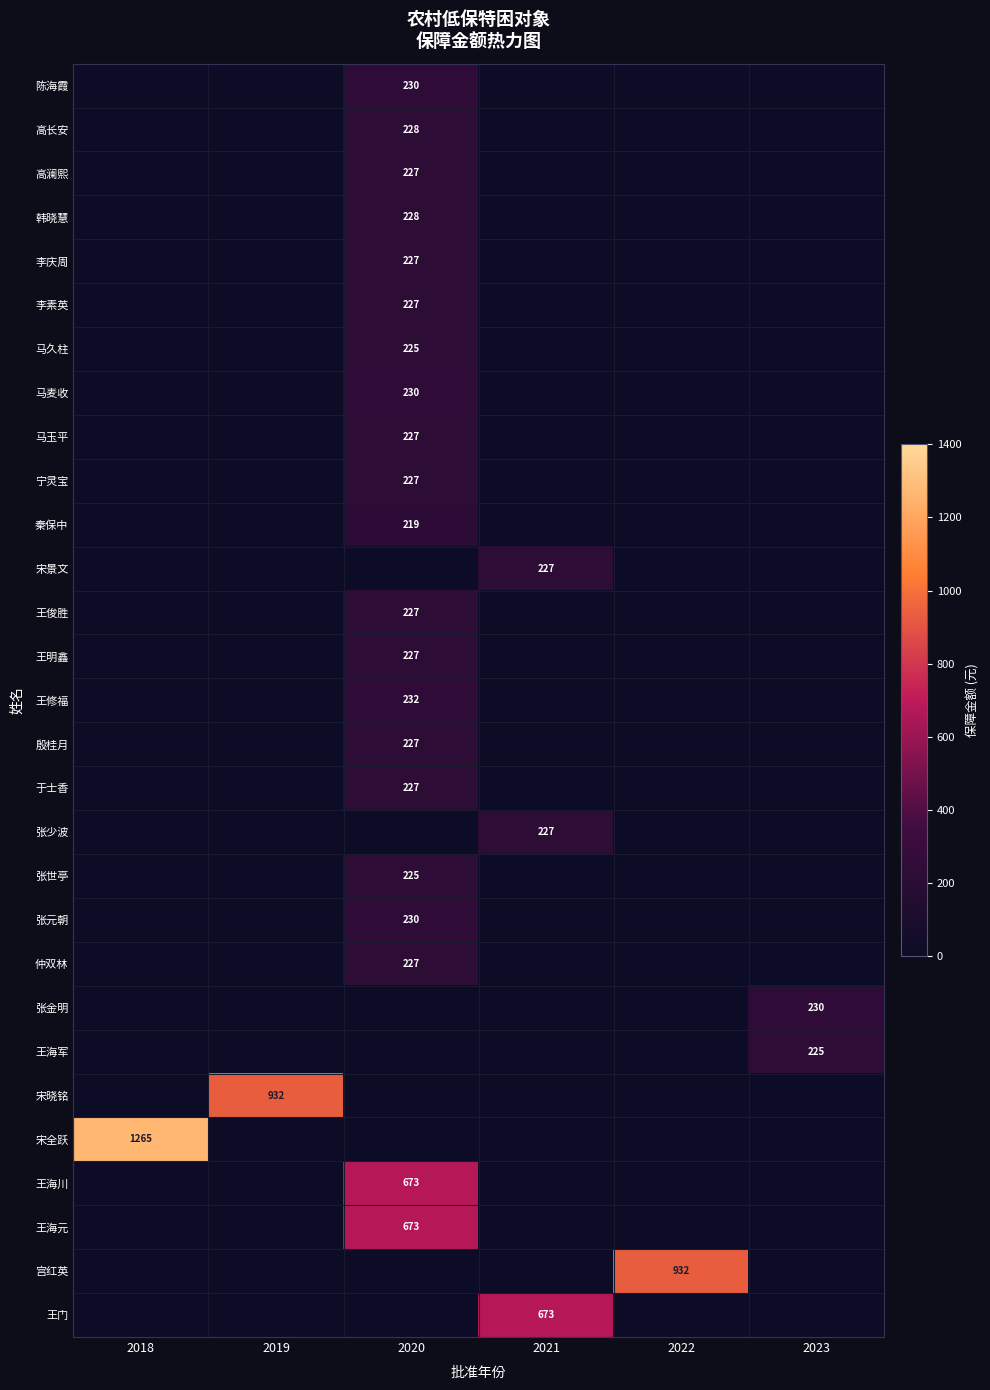

How many series are shown in this chart?

29